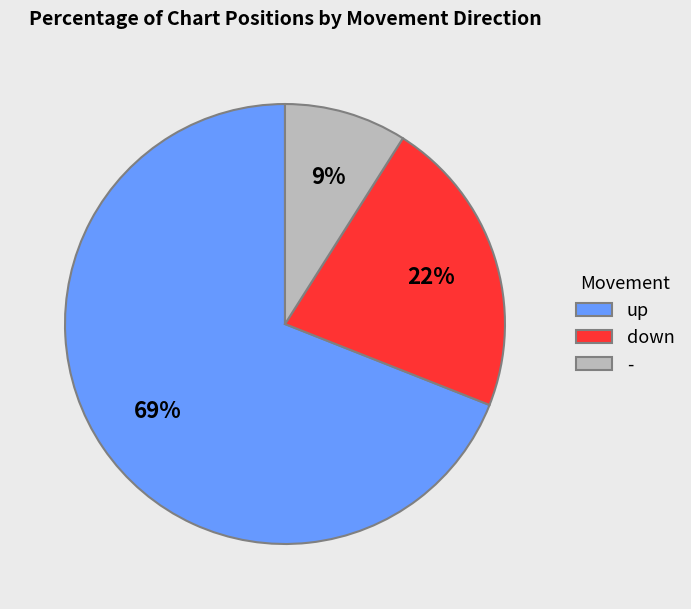

To the nearest percent, what is the difference between the down and - slice percentages?

13%